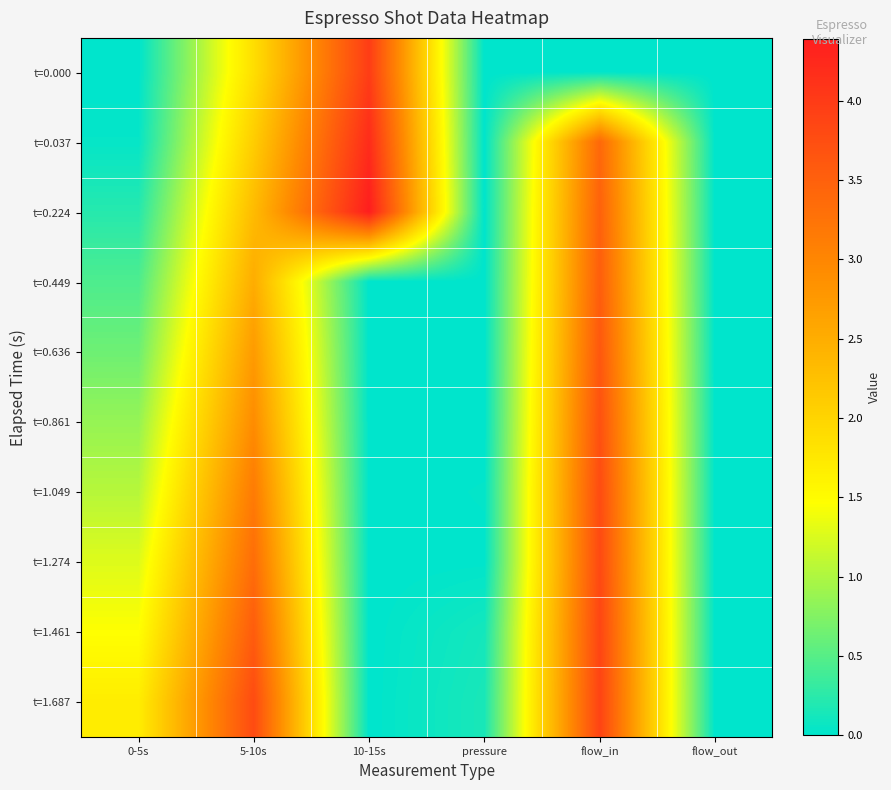

Between 5-10s and 0-5s, which is larger?

5-10s